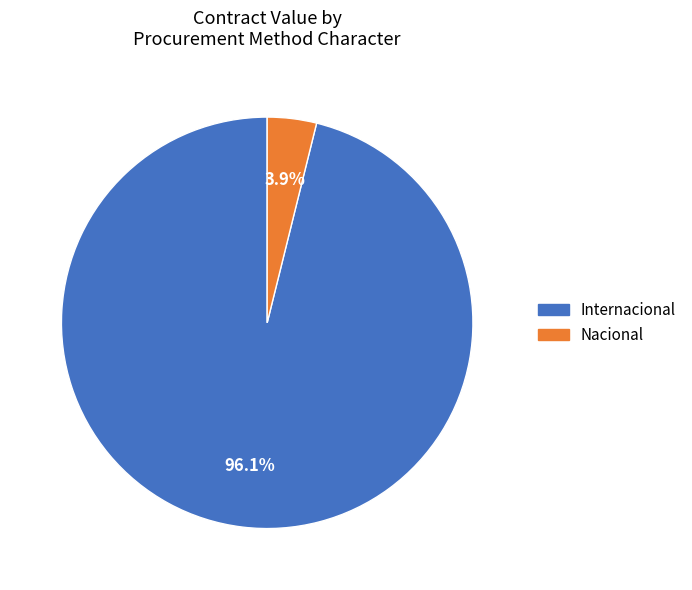

What percentage do Nacional and Internacional together represent?

100.0%